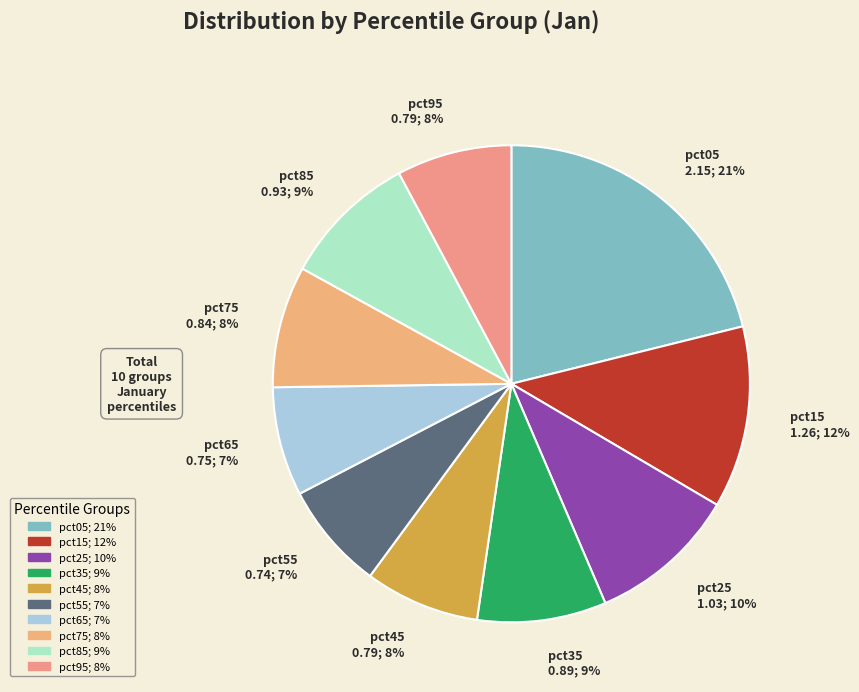

Between pct75 0.84; 8% and pct65 0.75; 7%, which is larger?

pct75 0.84; 8%